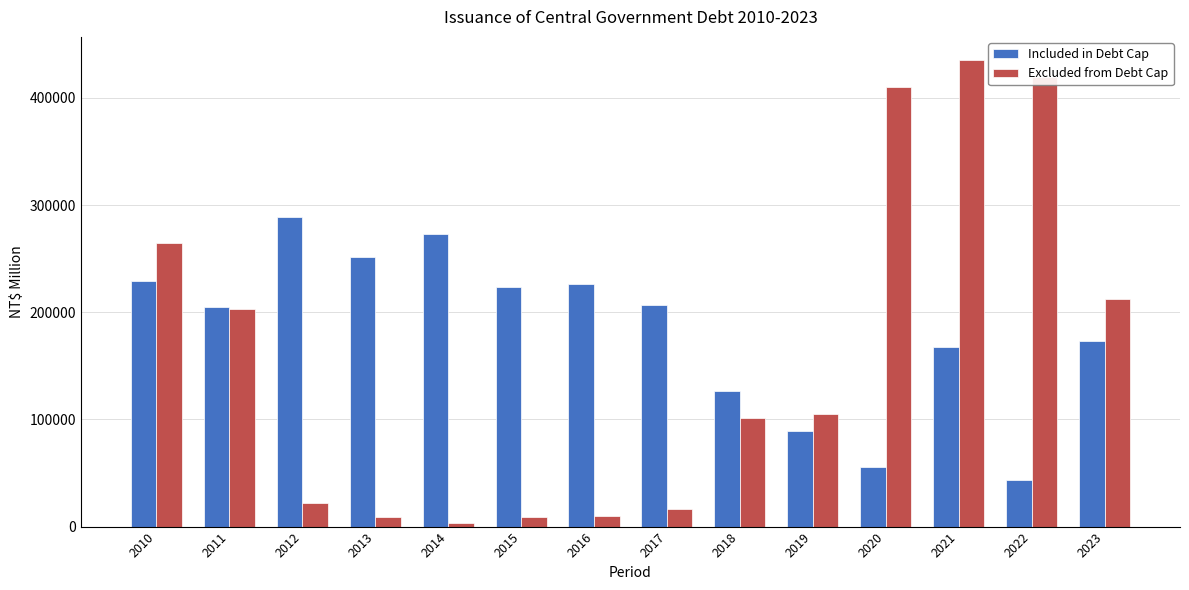

What is the sum of the Included in Debt Cap values at 2023 and 2014?

446248